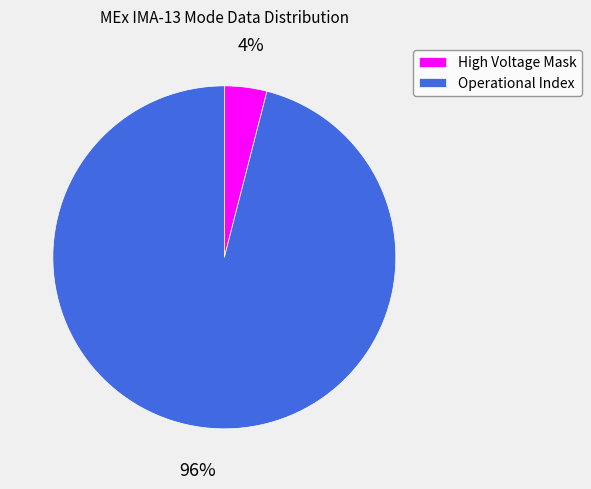

Which slice is the largest?

Operational Index